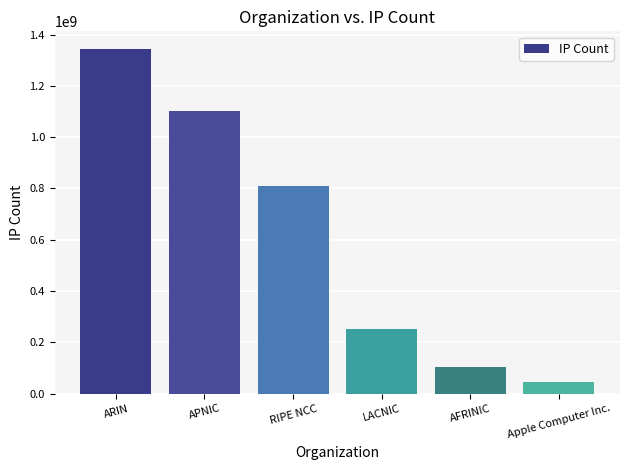

Rank the categories by value from highest to lowest.

ARIN, APNIC, RIPE NCC, LACNIC, AFRINIC, Apple Computer Inc.